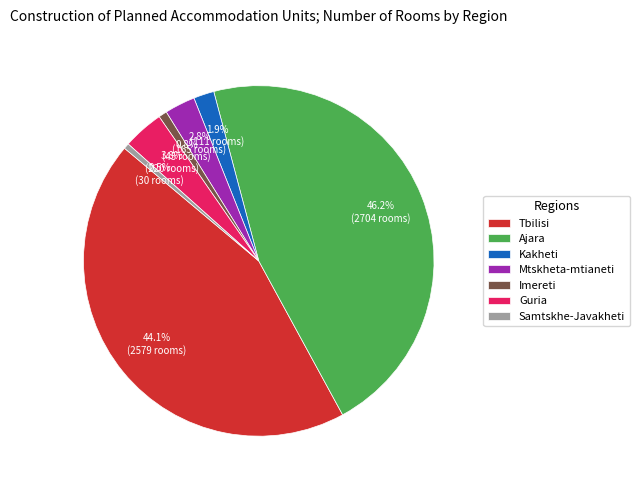

How many segments does this pie chart have?

7